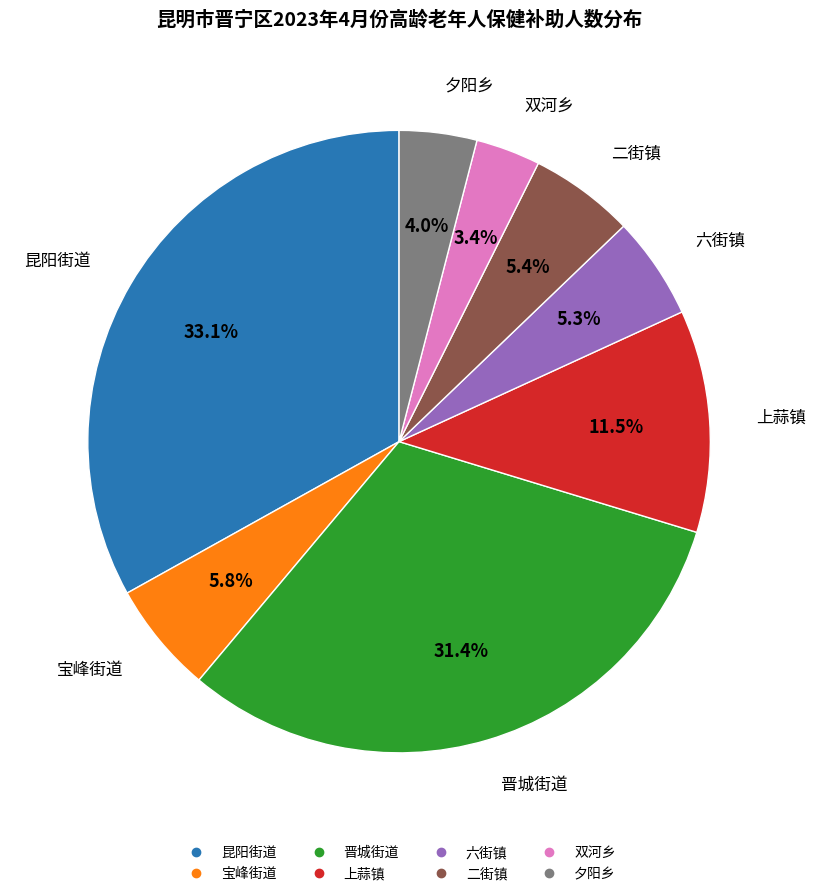

Does any single category account for the majority?

No